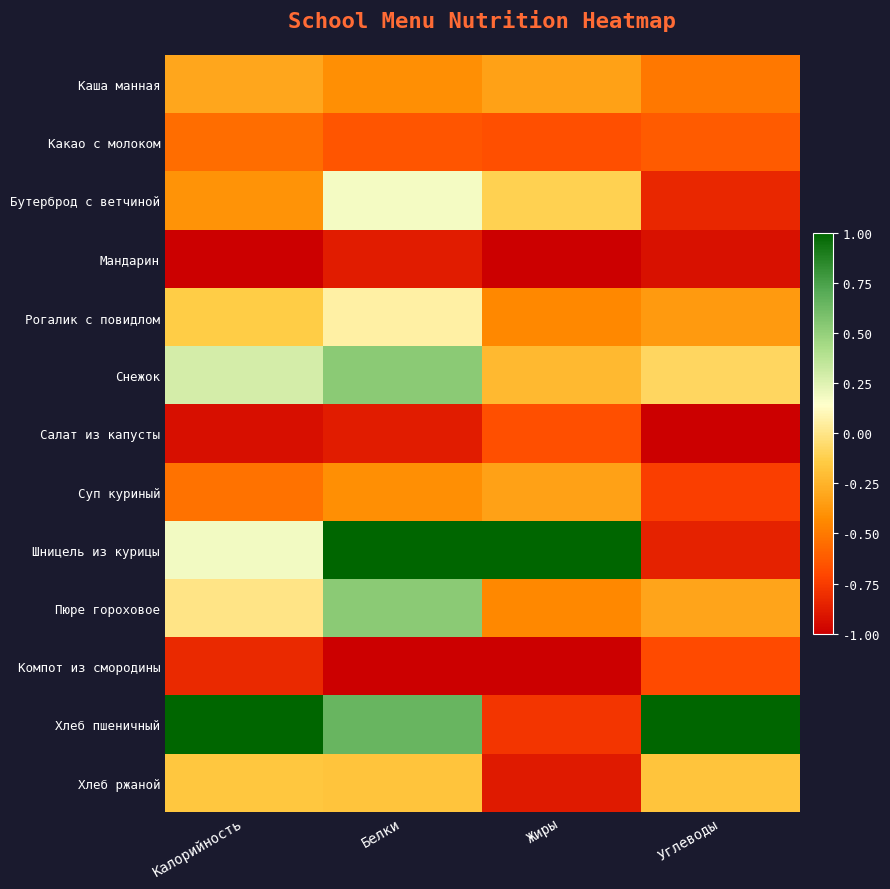

What is the minimum value shown in the chart?

-1.0